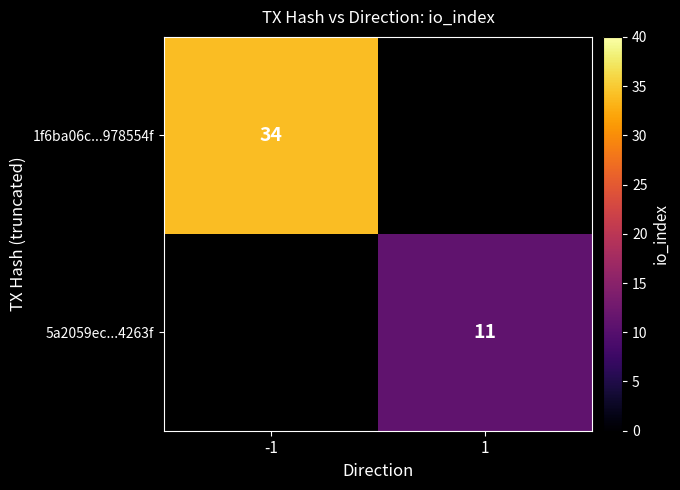

The value of 1f6ba06c...978554f at -1 is 34. True or false?

True